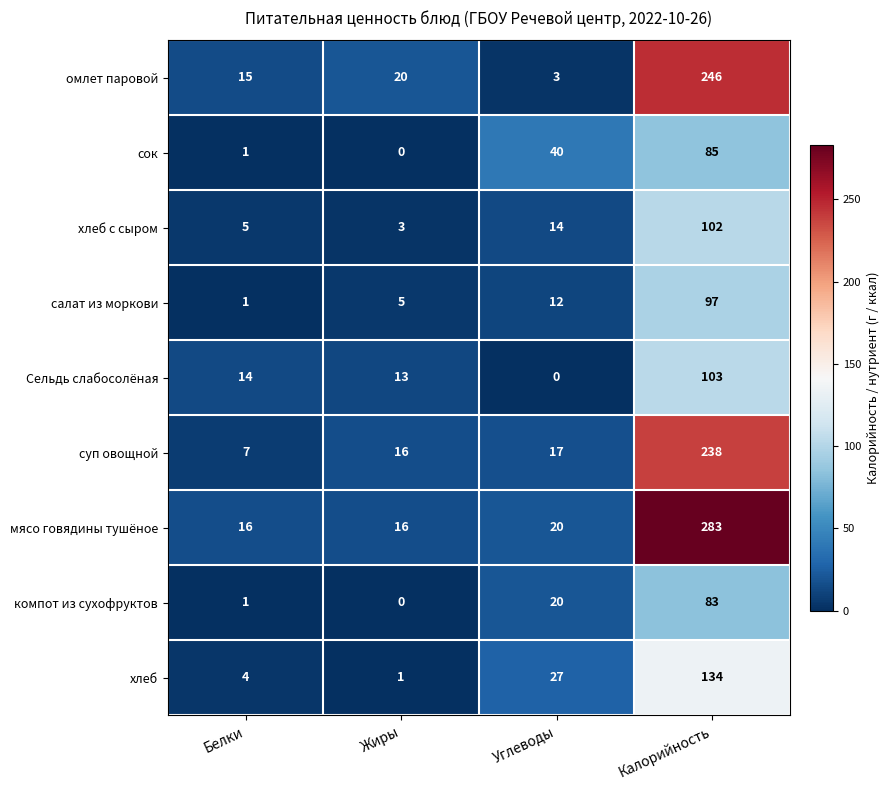

List the series in order of their peak value, lowest first.

компот из сухофруктов, сок, салат из моркови, хлеб с сыром, Сельдь слабосолёная, хлеб, суп овощной, омлет паровой, мясо говядины тушёное